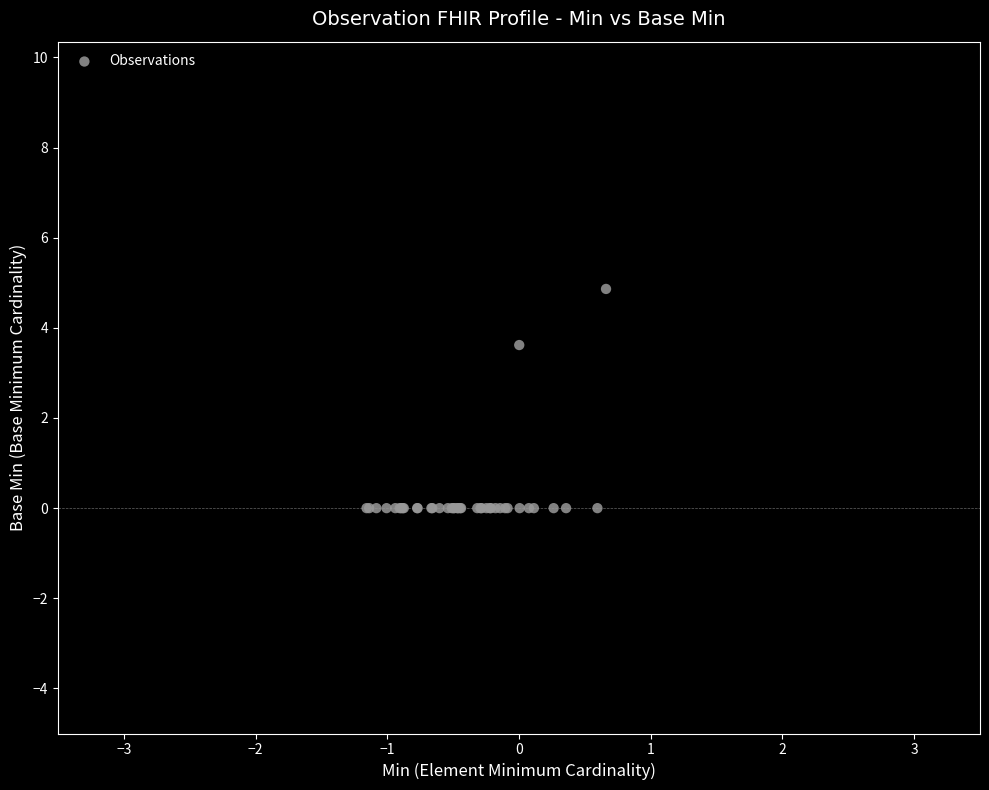

What Y value in the scatter plot is closest to 2?

3.6